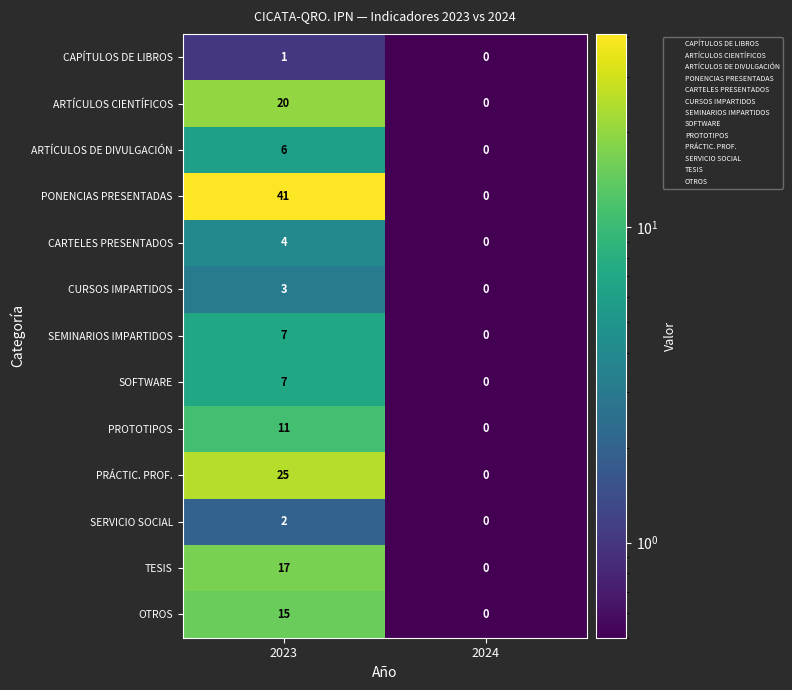

What is the sum of the TESIS values at 2023 and 2024?

17